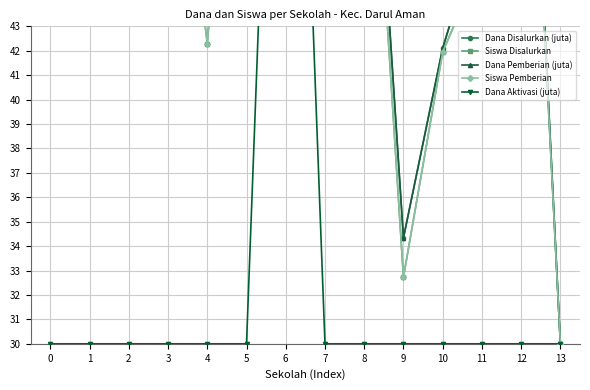

Reading left to right, transcribe all the data shown in this chart.

Dana Disalurkan (juta): 0=48.8	1=52.4	2=73.0	3=58.4	4=43.4	5=62.2	6=50.4	7=54.6	8=58.9	9=34.3	10=42.1	11=47.3	12=62.5	13=30.0
Siswa Disalurkan: 0=46.0	1=51.2	2=73.0	3=56.3	4=42.3	5=62.1	6=50.1	7=53.2	8=58.0	9=32.7	10=41.9	11=45.7	12=61.7	13=30.0
Dana Pemberian (juta): 0=48.8	1=52.4	2=73.0	3=58.4	4=43.4	5=62.2	6=50.2	7=54.6	8=58.9	9=34.3	10=42.1	11=47.3	12=62.5	13=30.0
Siswa Pemberian: 0=46.0	1=51.2	2=73.0	3=56.3	4=42.3	5=62.1	6=49.8	7=53.2	8=58.0	9=32.7	10=41.9	11=45.7	12=61.7	13=30.0
Dana Aktivasi (juta): 0=30.0	1=30.0	2=30.0	3=30.0	4=30.0	5=30.0	6=73.0	7=30.0	8=30.0	9=30.0	10=30.0	11=30.0	12=30.0	13=30.0